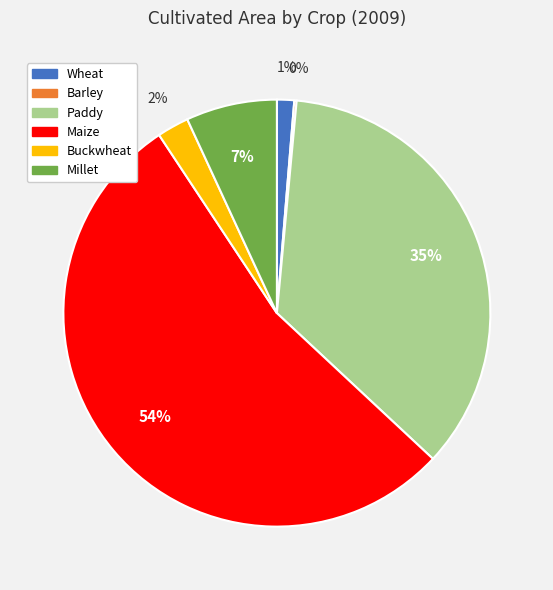

Is it true that Millet is 13% of the pie?

False